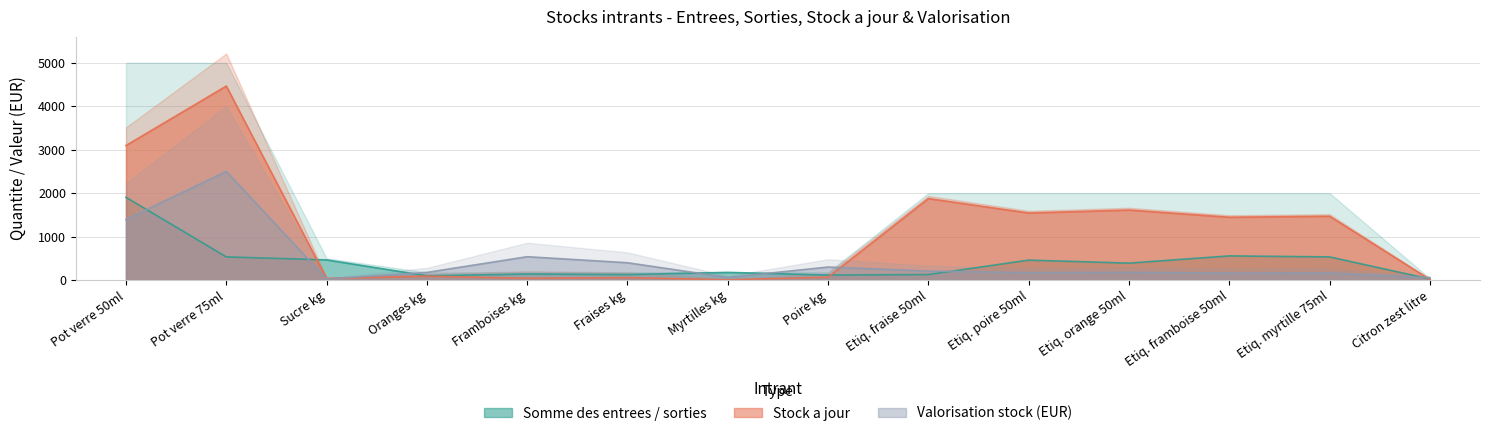

What is the value of the Valorisation stock point at the 9th from the left?

206.2